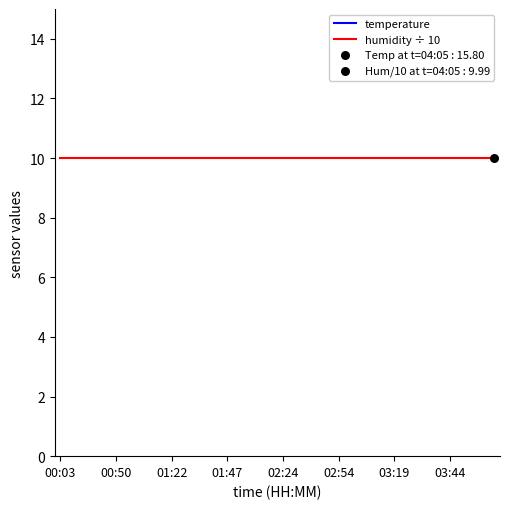

Is the value of humidity ÷ 10 at 19 greater than the value of temperature at 26?

No